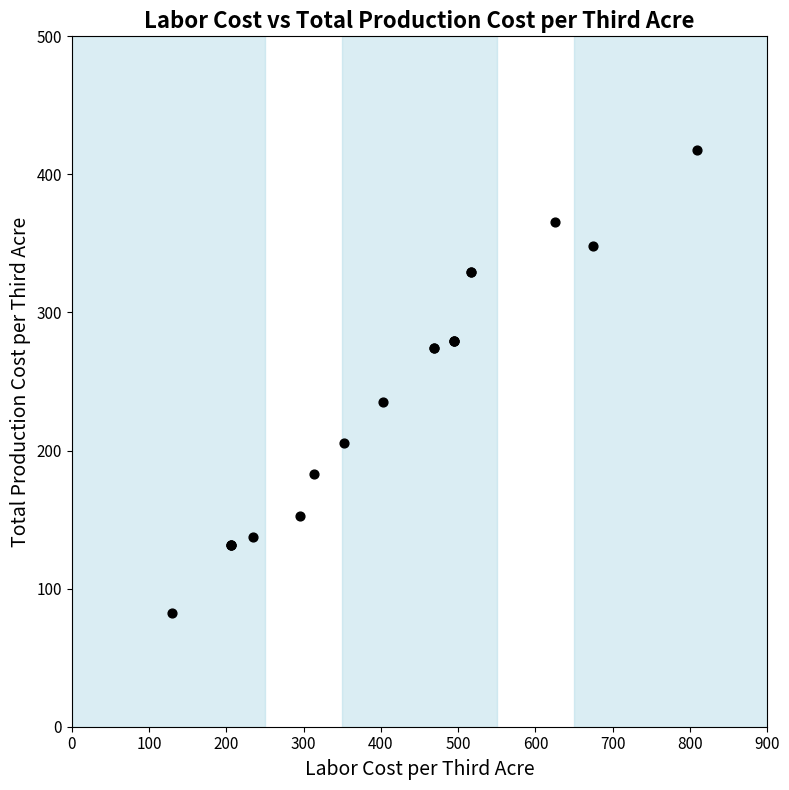

What Y value in the scatter plot is closest to 250?

234.9